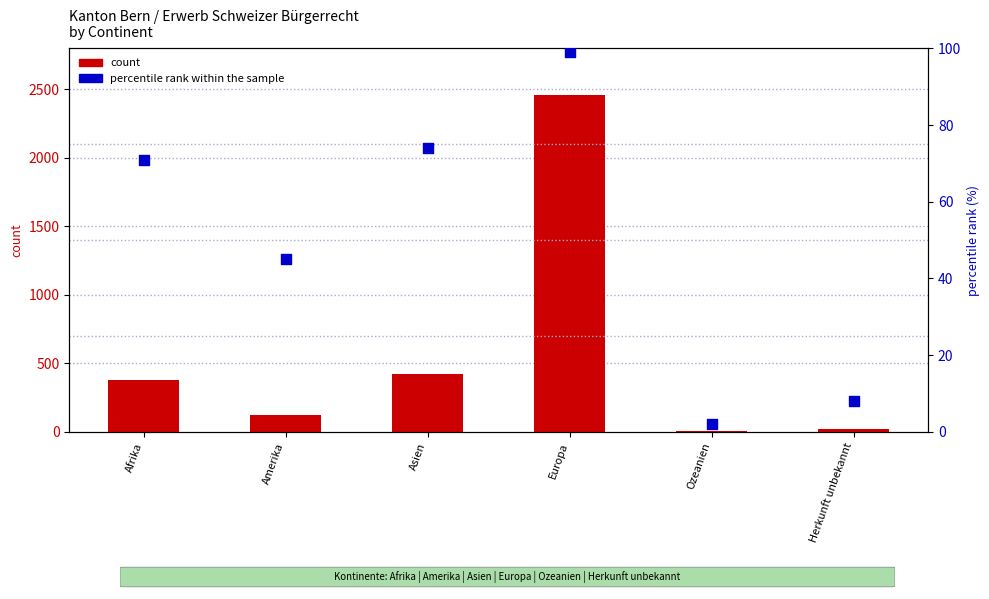

Which series contains the highest Y value?

count